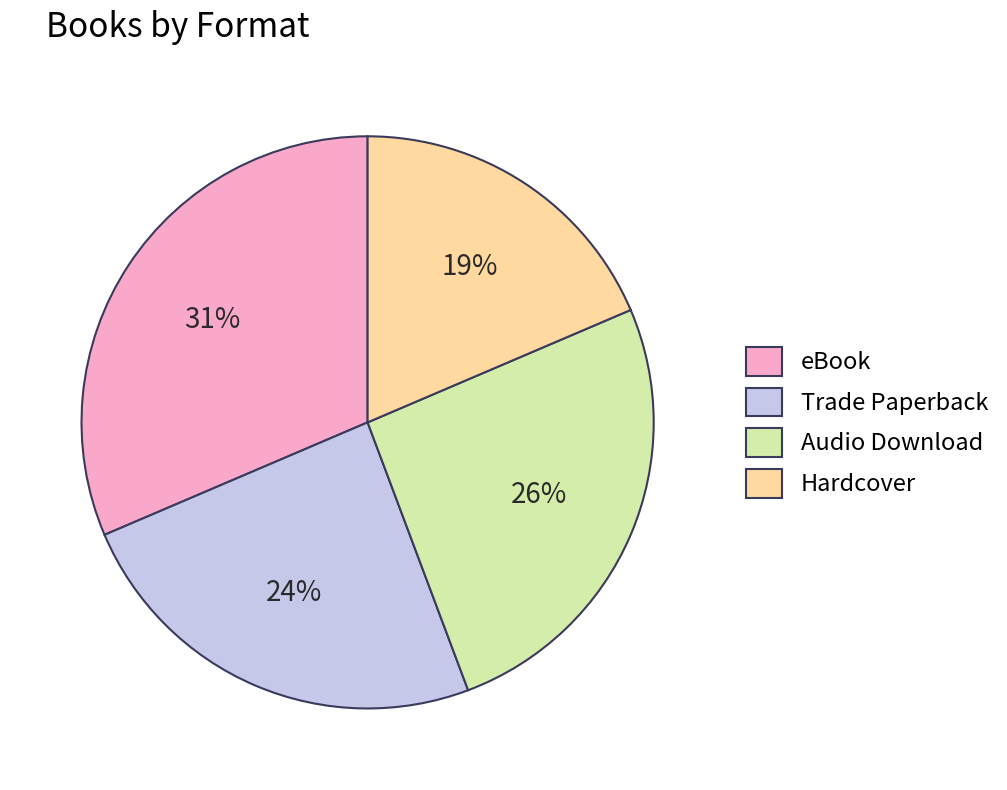

True or false: Trade Paperback accounts for 38% of the total.

False